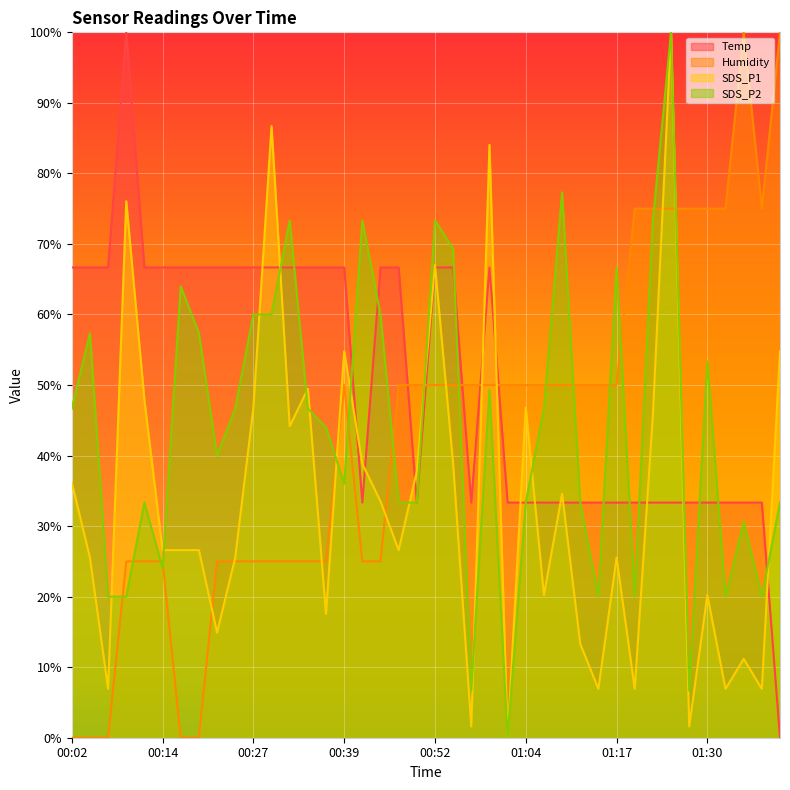

At which category is the sum across all series the highest?

01:25